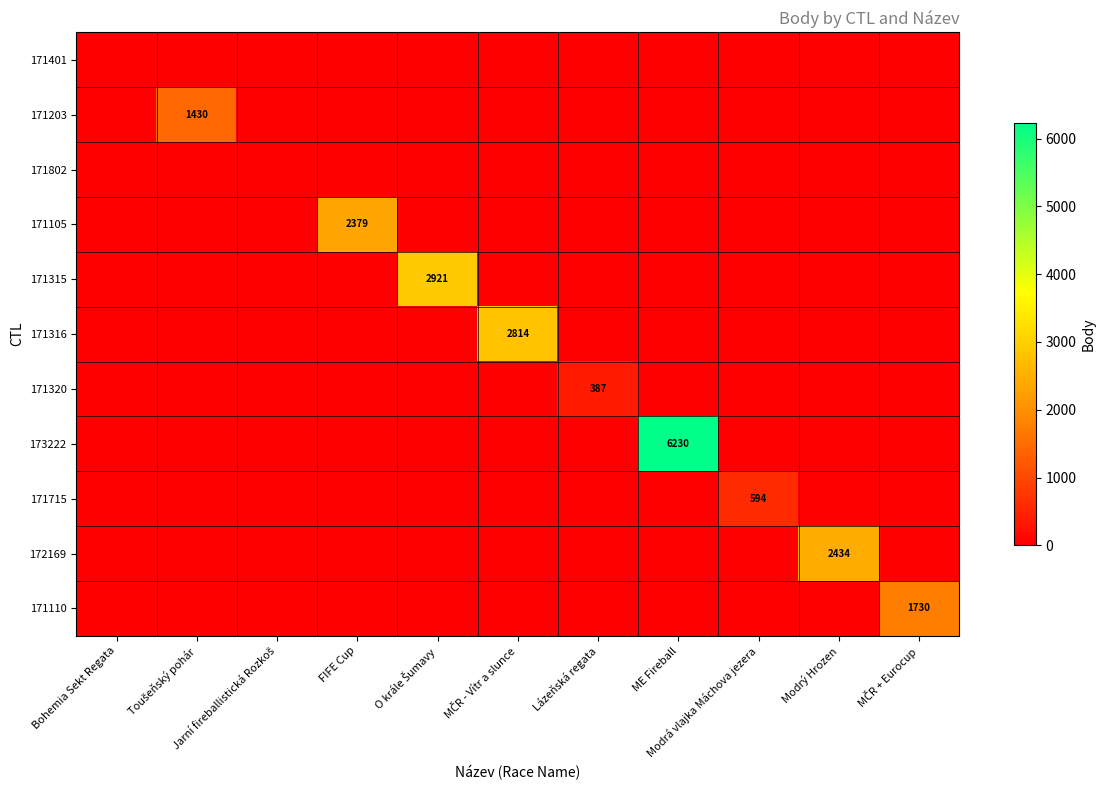

Where is 171315 nearest to the value 1460?

Bohemia Sekt Regata